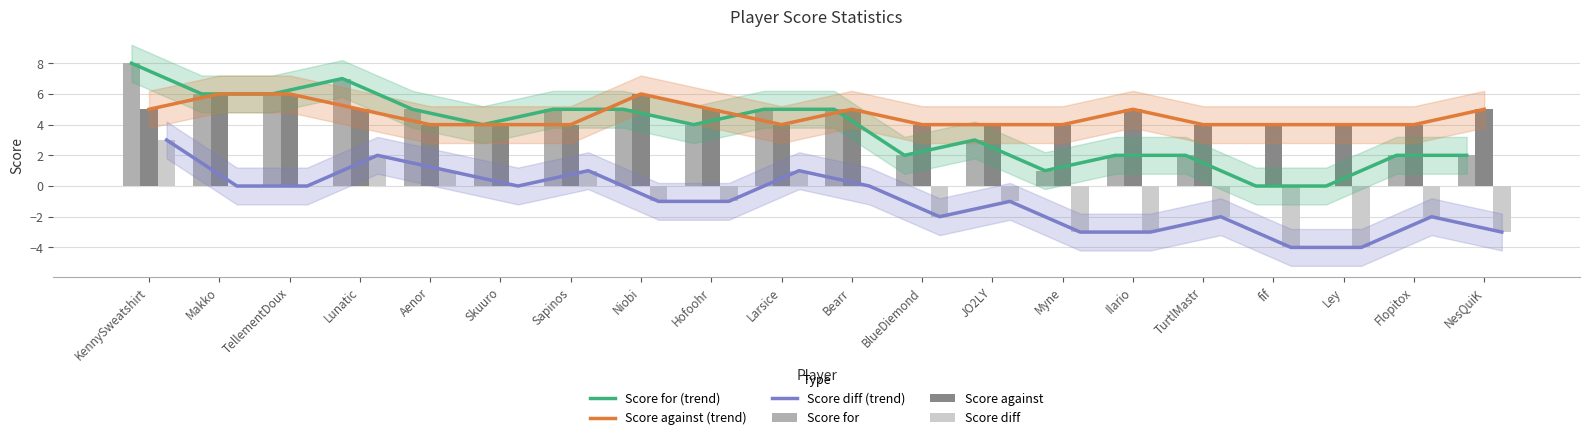

At which label does Score diff first exceed -1?

KennySweatshirt